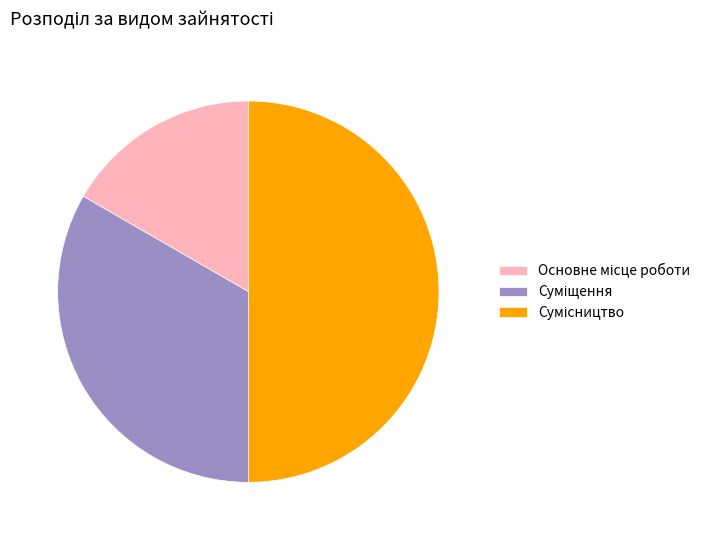

Is it true that Основне місце роботи is 23% of the pie?

False